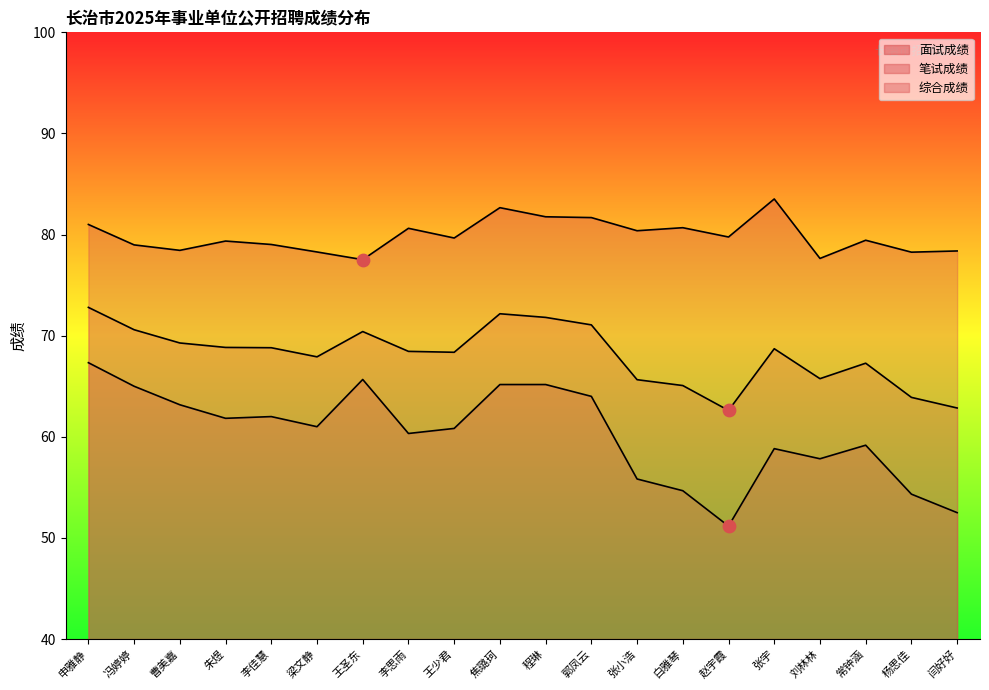

Which series has the largest Y range (max minus min)?

笔试成绩